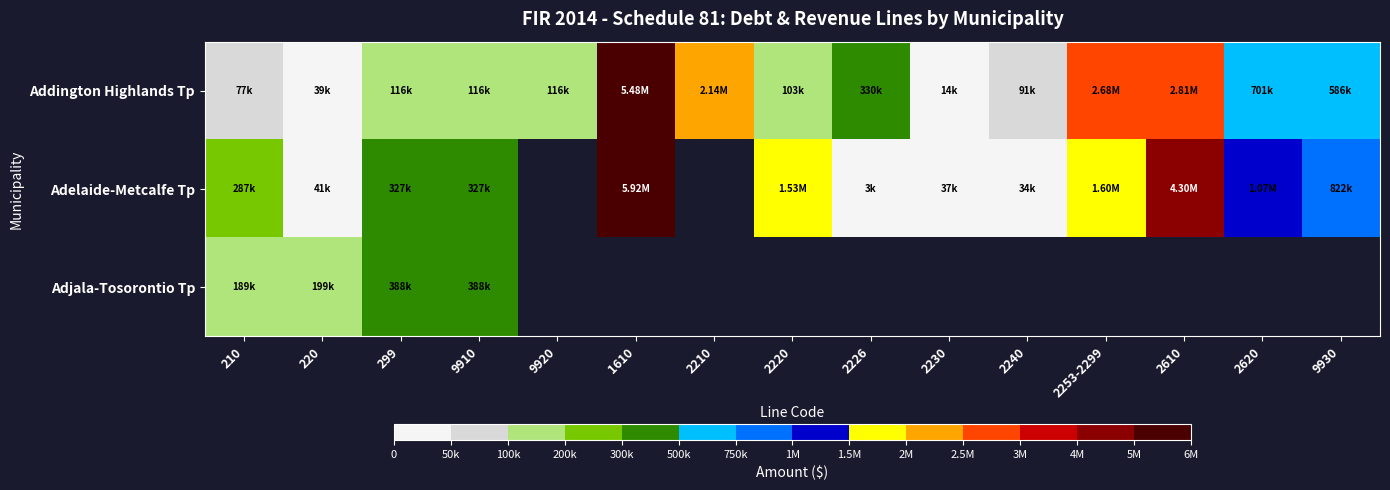

At which category is the sum across all series the highest?

299